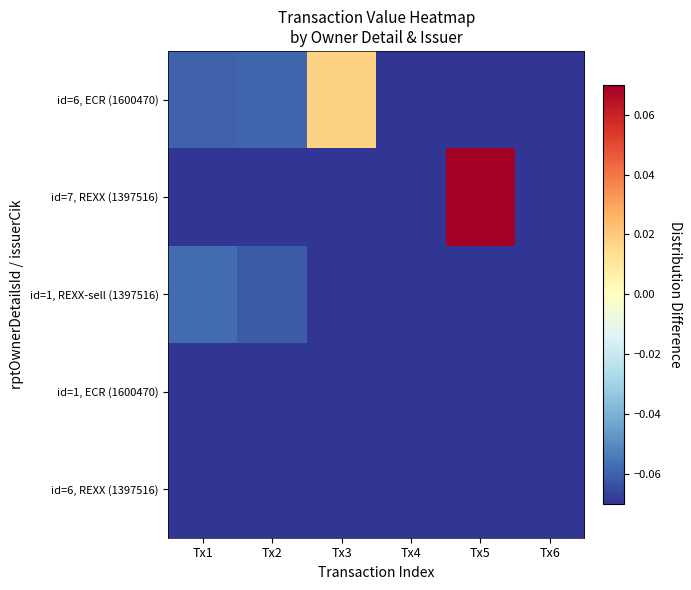

What is the total value across all series at Tx6?

-0.4